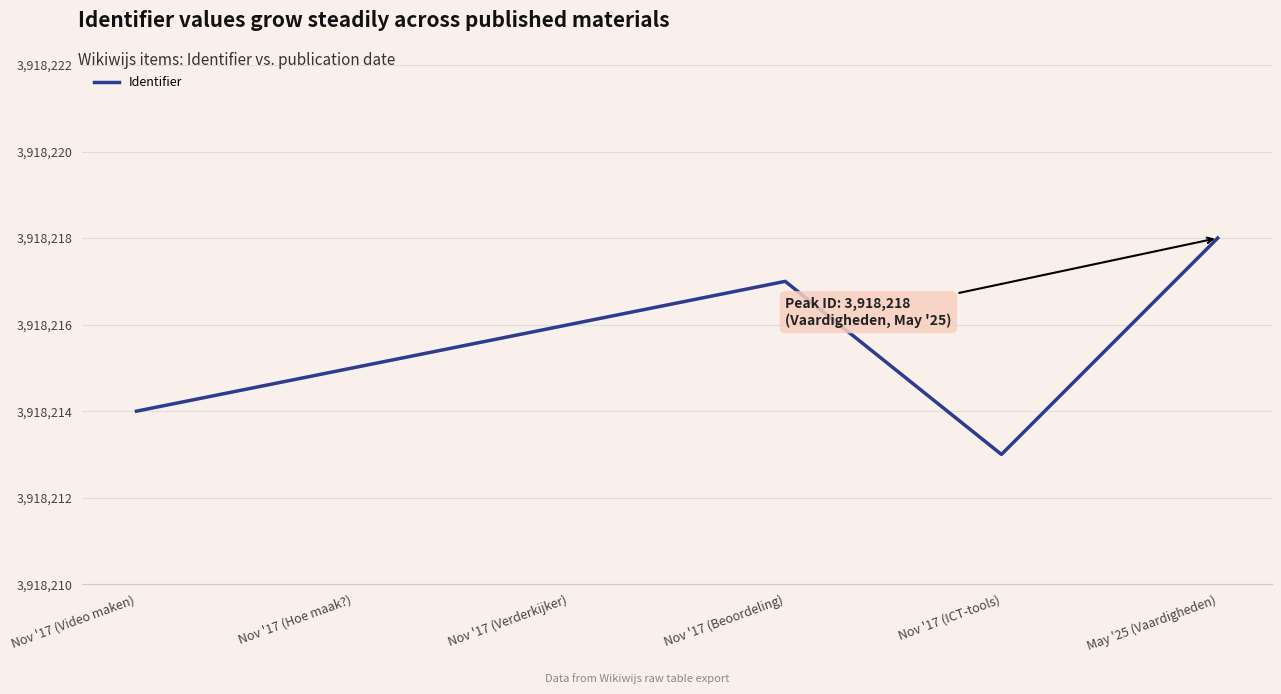

What is the average value?

3918216